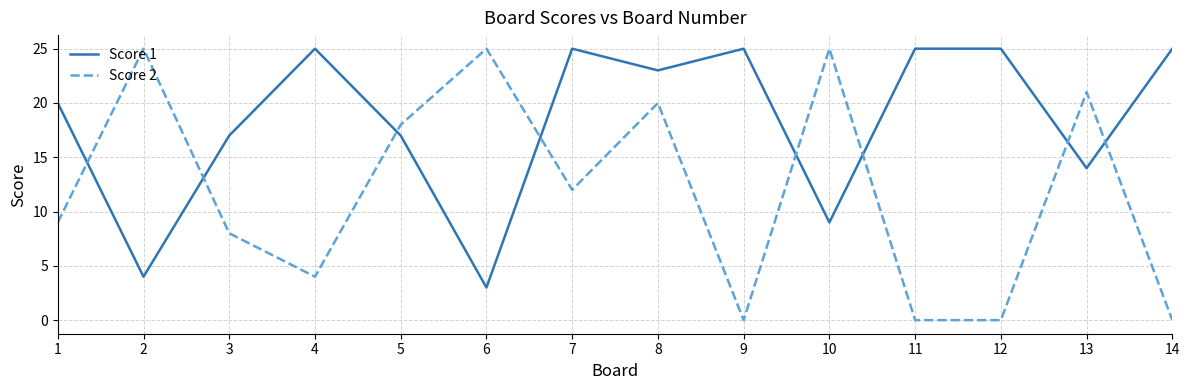

Is this an area chart (filled region under the line)?

No